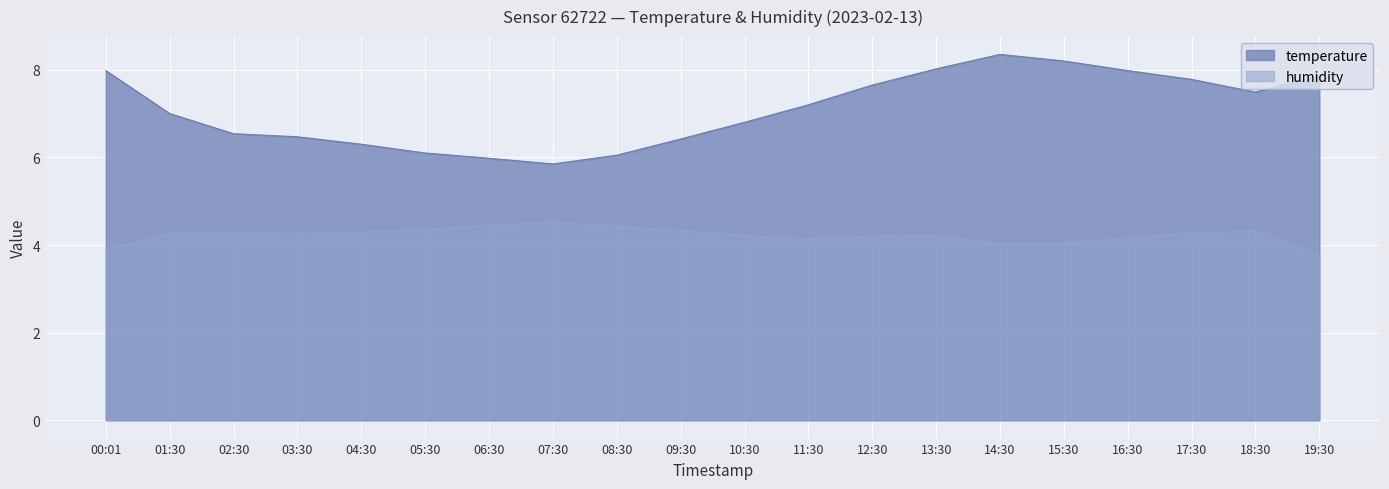

What is the change in value from 02:30 to 09:30?

-0.1